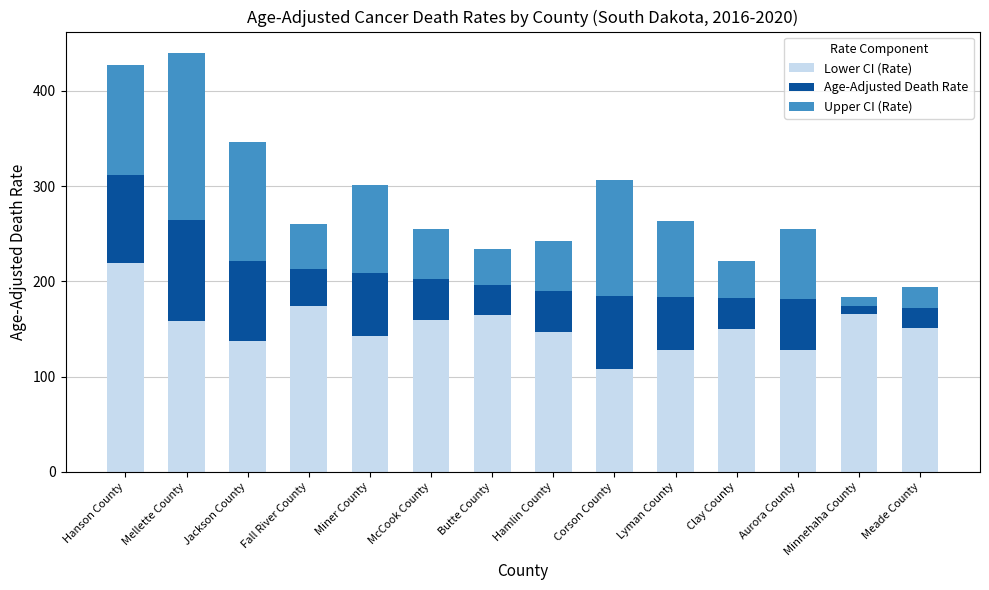

What is the average value of the Lower CI (Rate) series?

152.2